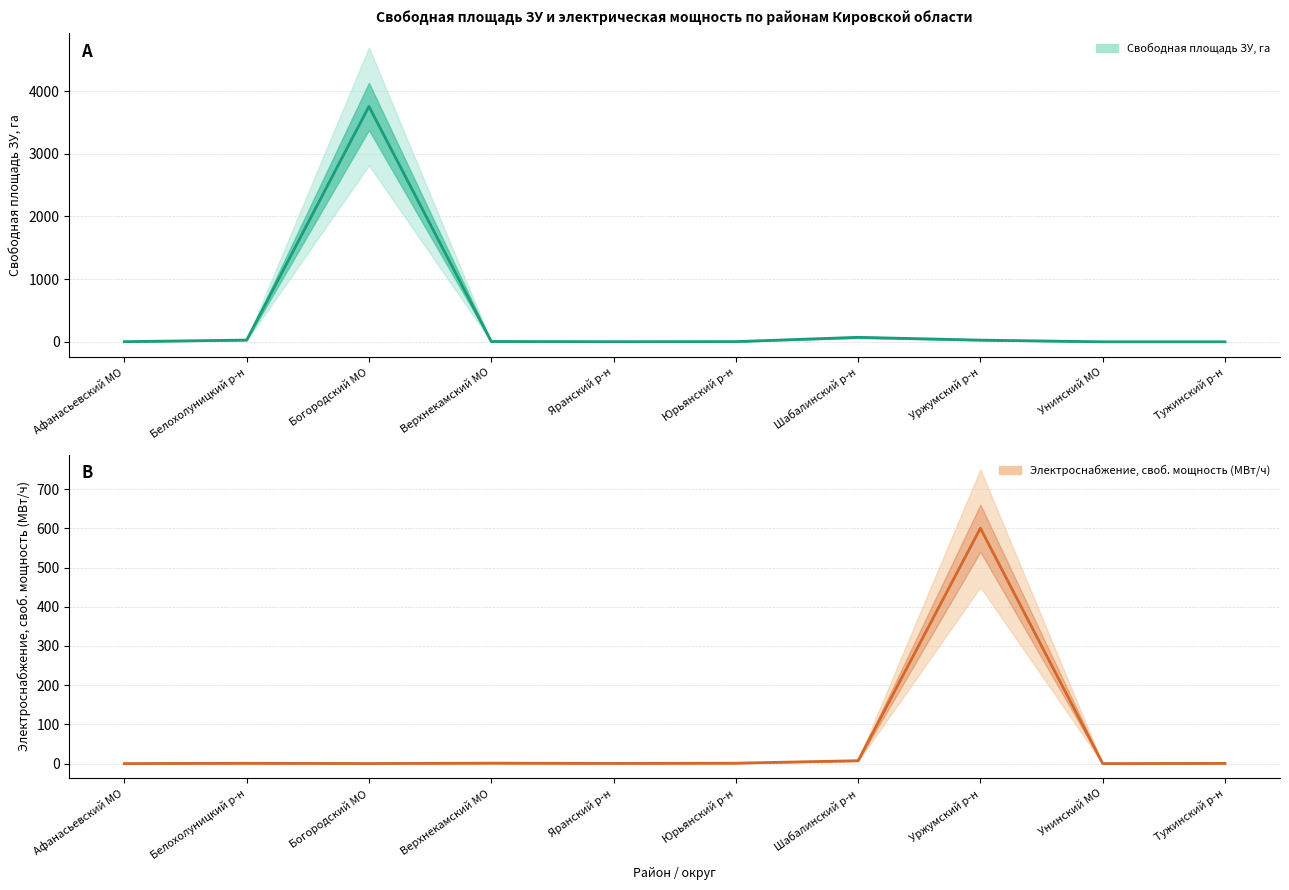

True or false: Электроснабжение Своб. мощность, МВт/ч has more than 2 points higher than both neighbors.

True